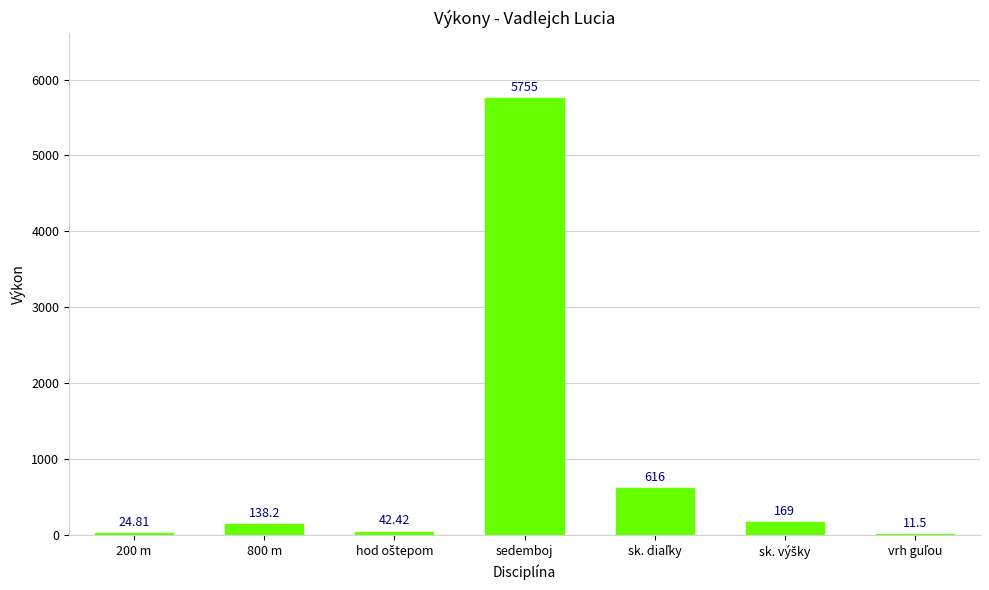

Which label corresponds to the largest value in the chart?

sedemboj